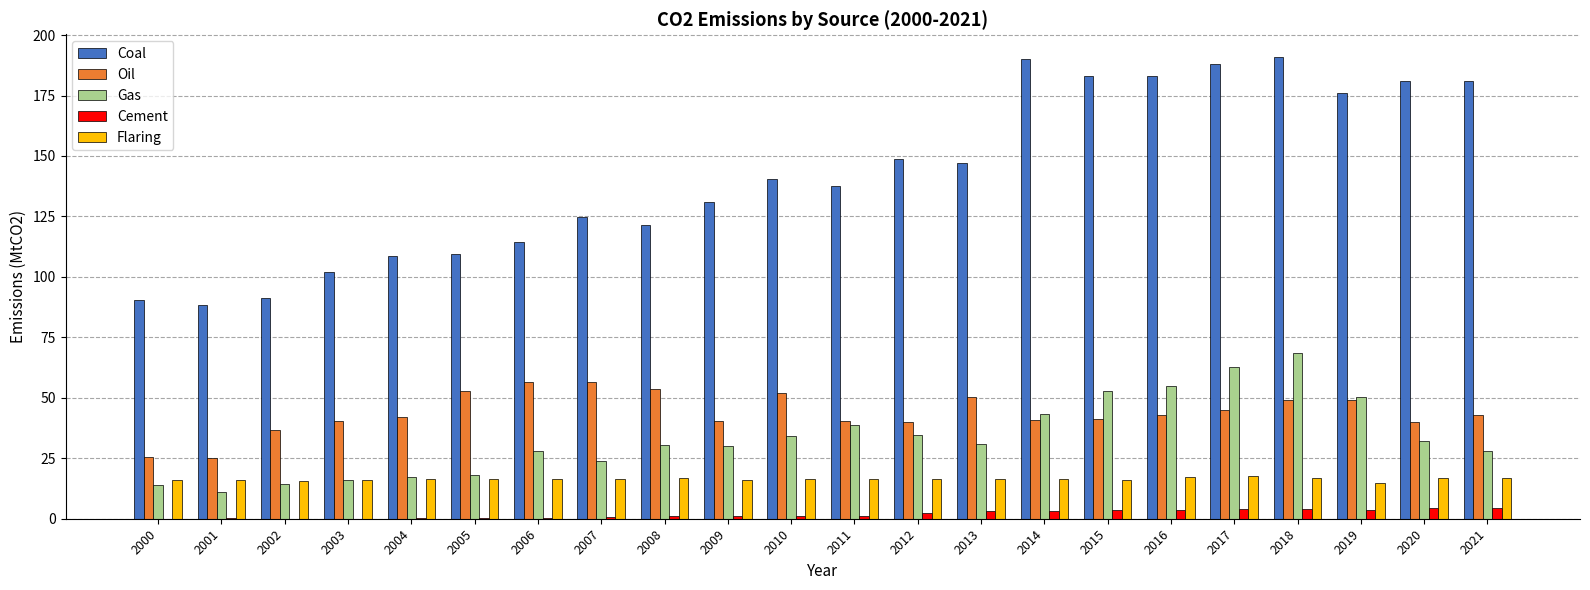

What are all the series names shown in the legend?

Coal, Oil, Gas, Cement, Flaring